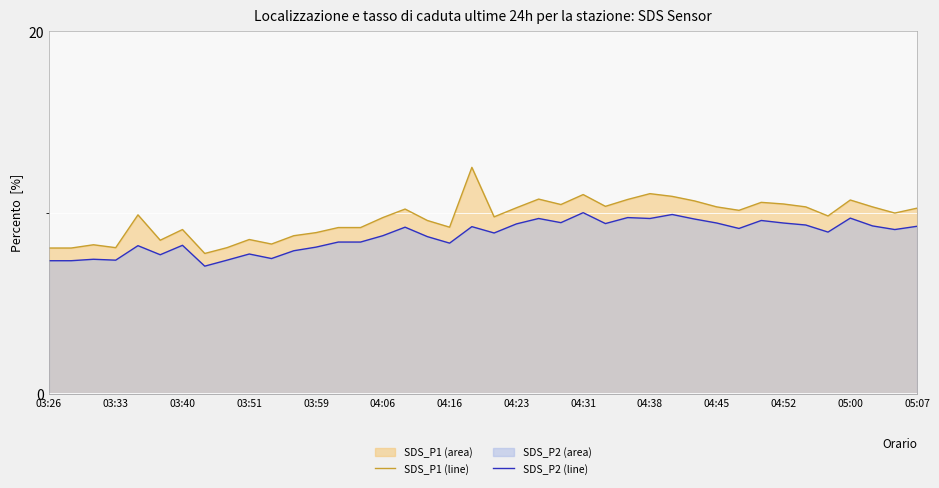

What value does the SDS_P1 (line) series have at 04:45?

10.3